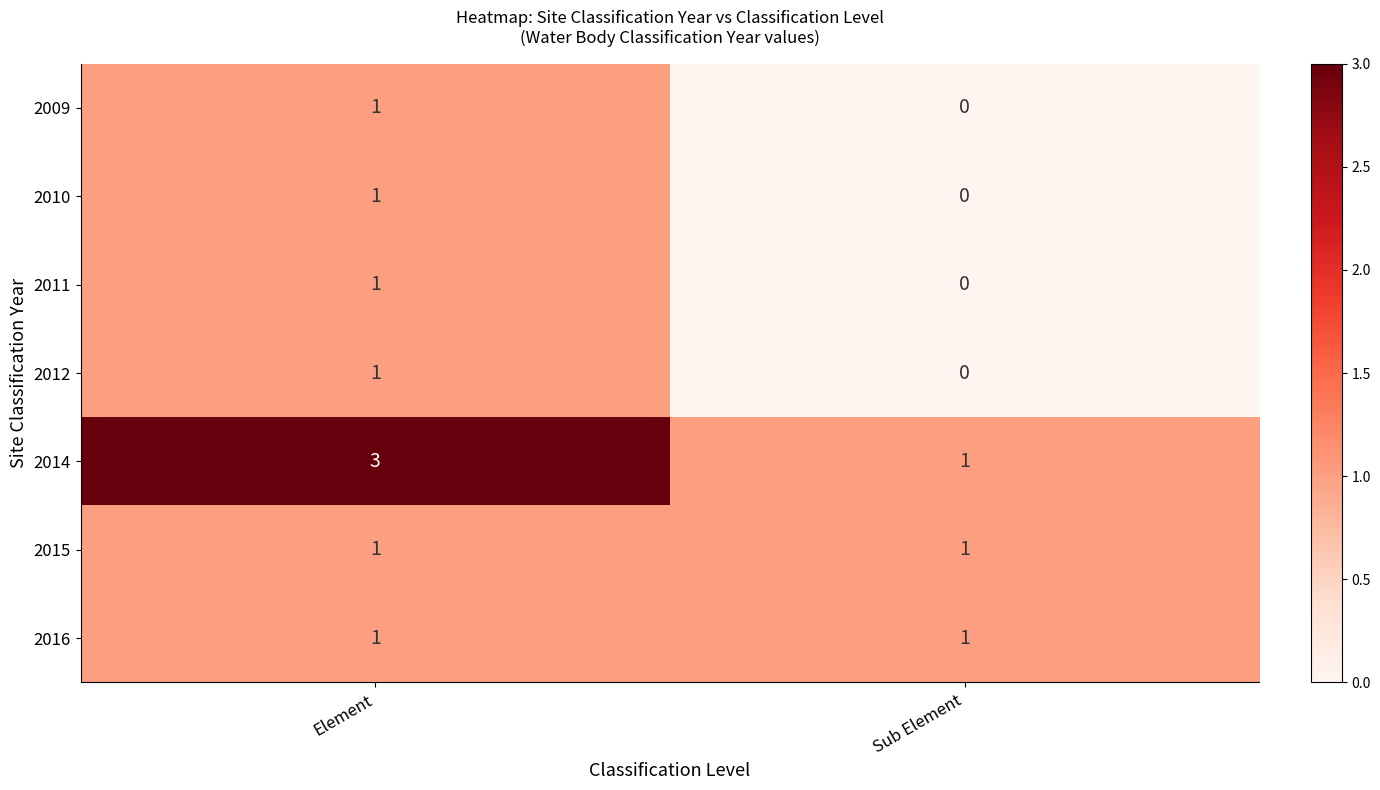

Which category has the highest value across all series?

Element